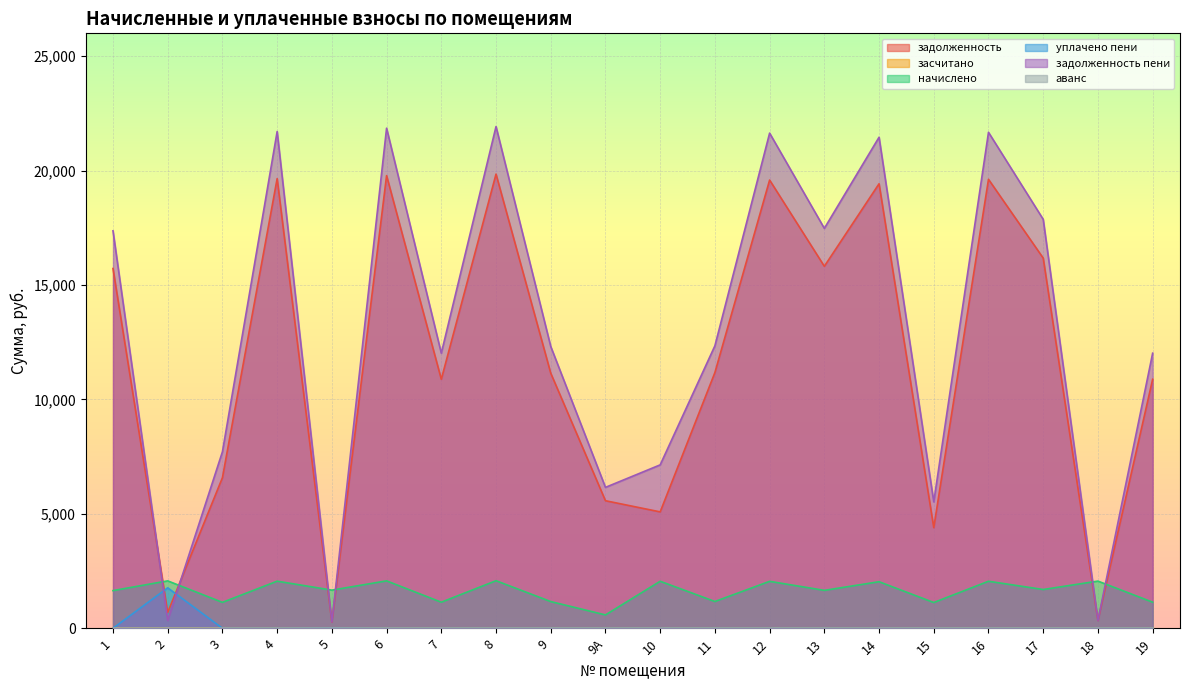

What is the sum of all начислено values?

32662.1